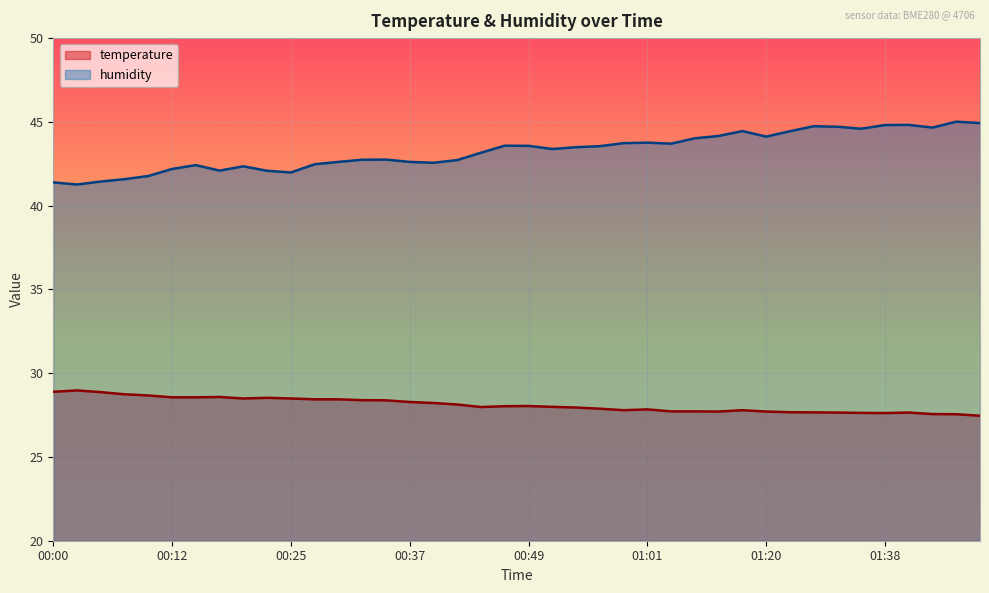

Where does the humidity series first go above 43?

00:44